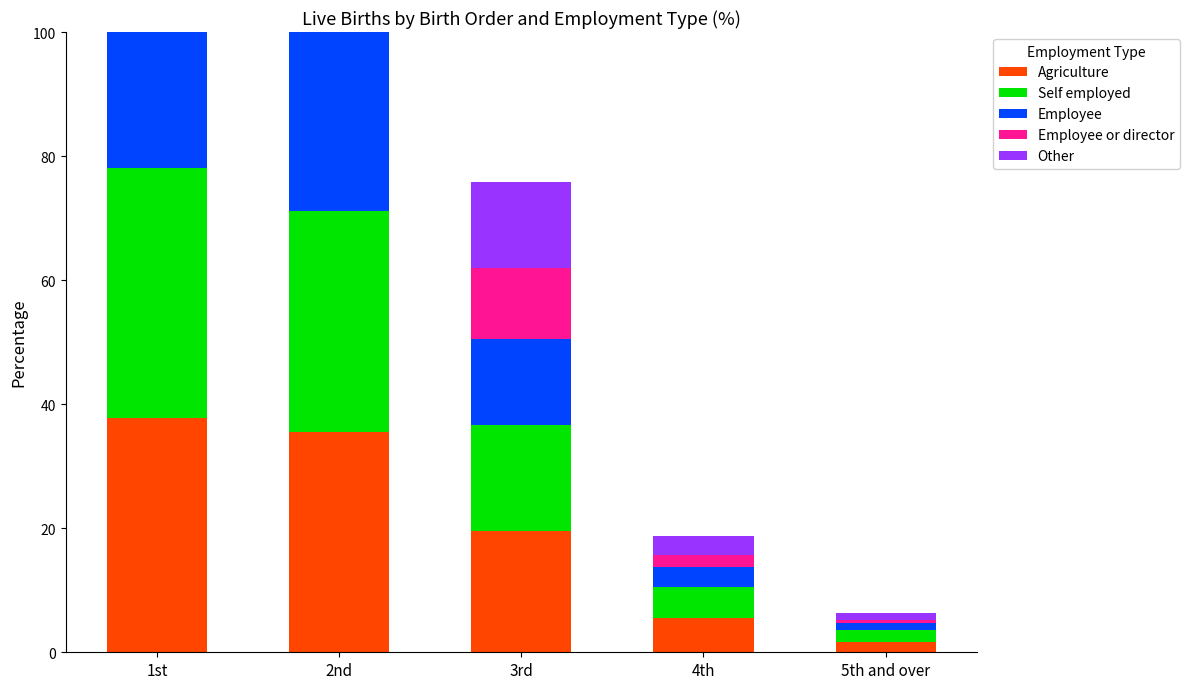

What are all the series names shown in the legend?

Agriculture, Self employed, Employee, Employee or director, Other